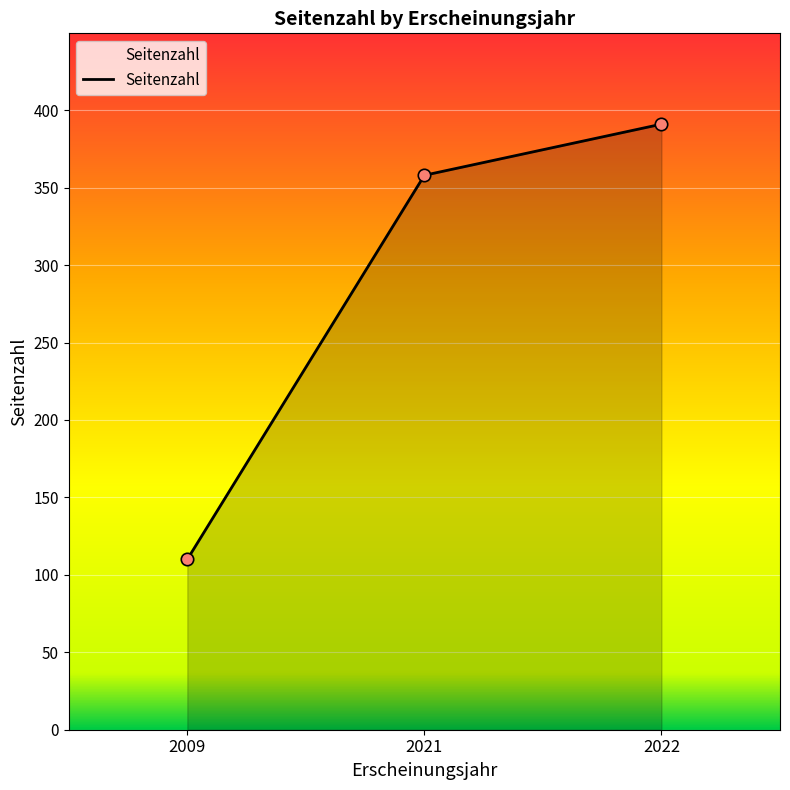

Between 2009 and 2022, which is larger?

2022